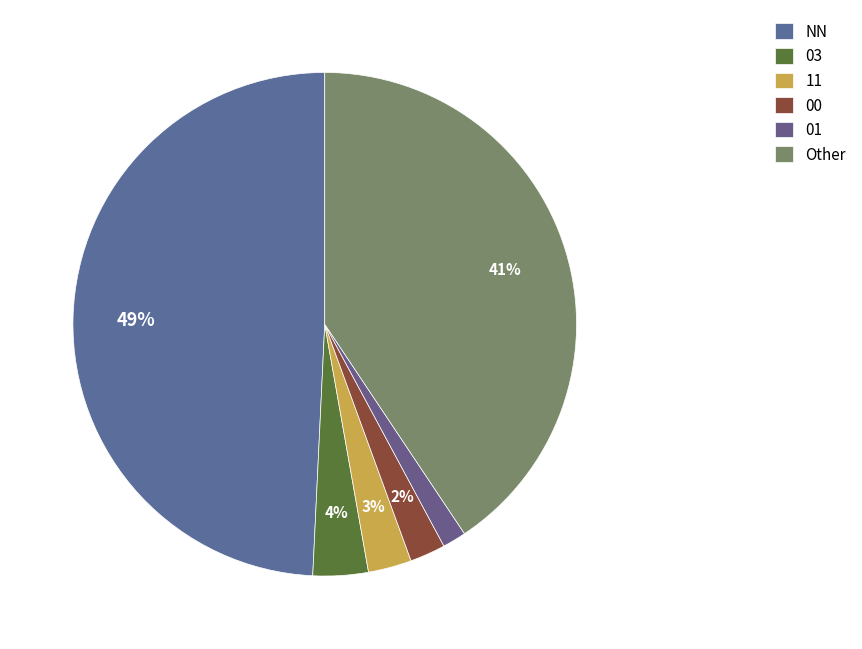

Does 11 represent more than half of the total?

No